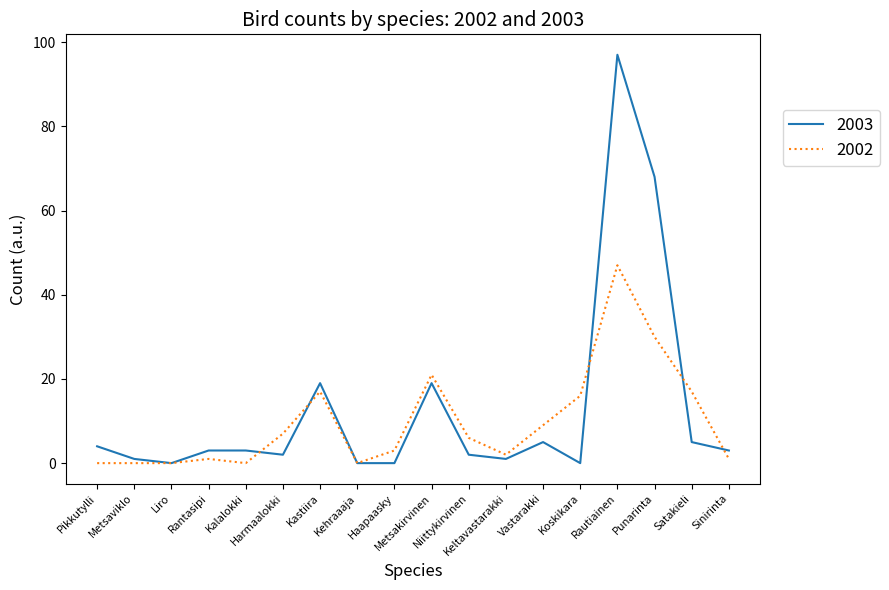

Which series has the widest spread of values?

2003